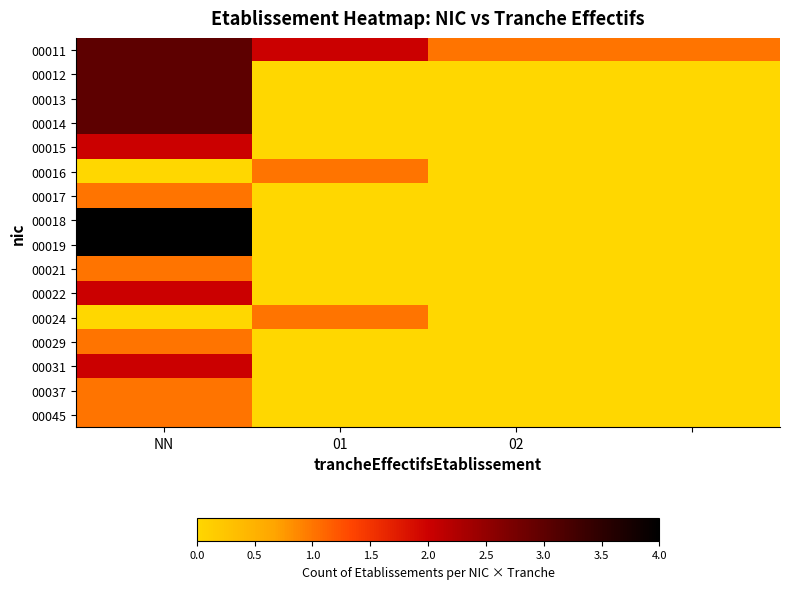

What is the greatest value displayed?

4